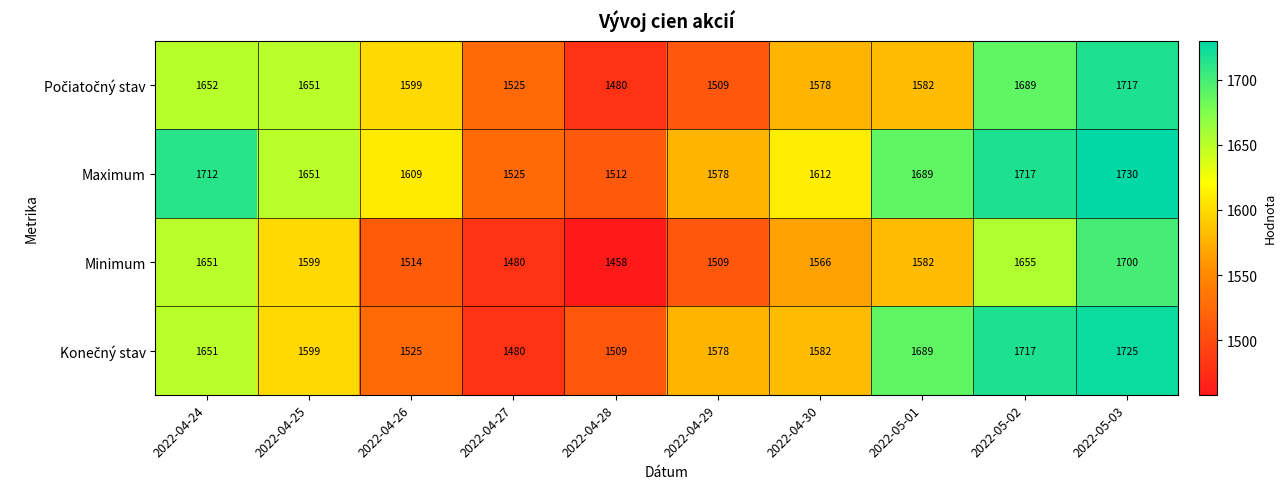

At which category does the chart reach its minimum across all series?

2022-04-28